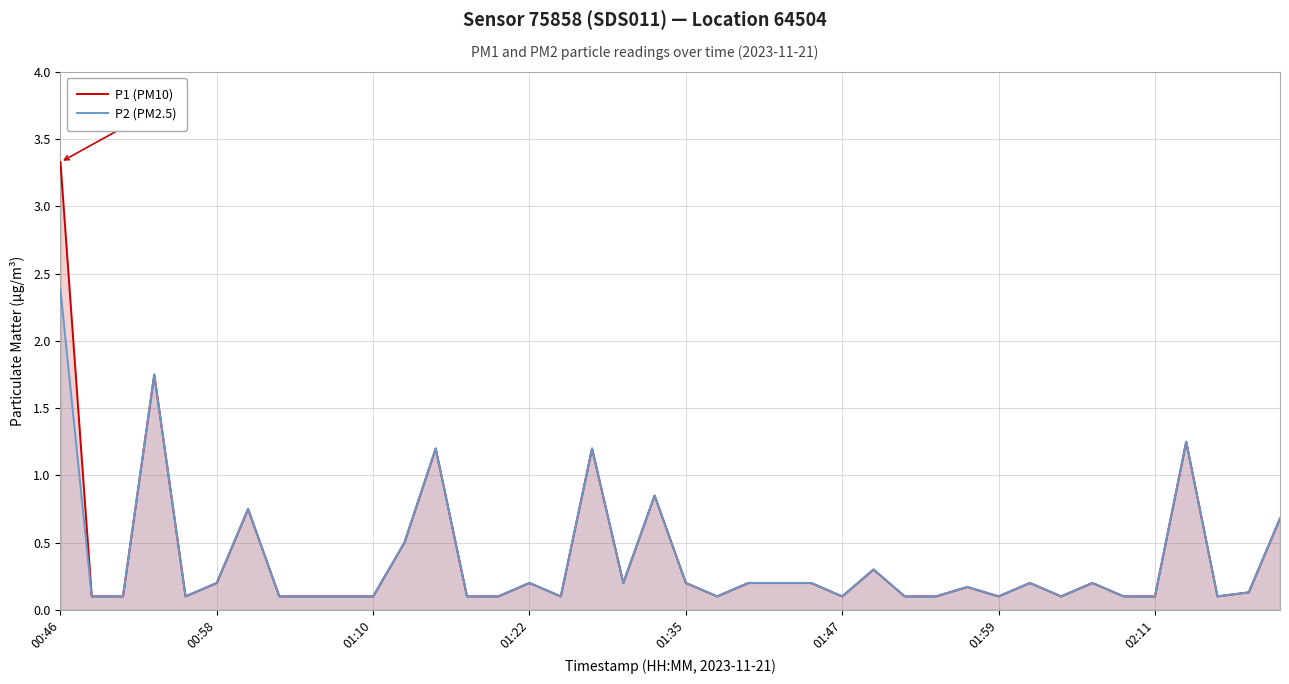

At which label does P2 (PM2.5) reach its peak?

00:46